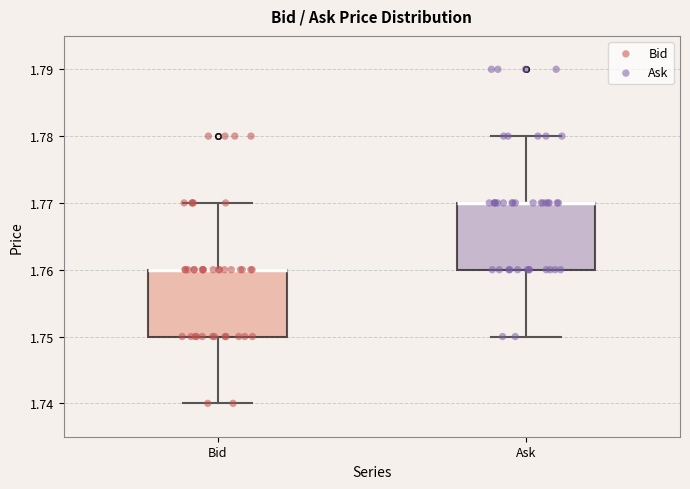

Where is the upper edge of the box for Bid on the y-axis? The values are not printed on the chart, so give them approximately, as read against the axis.

1.76